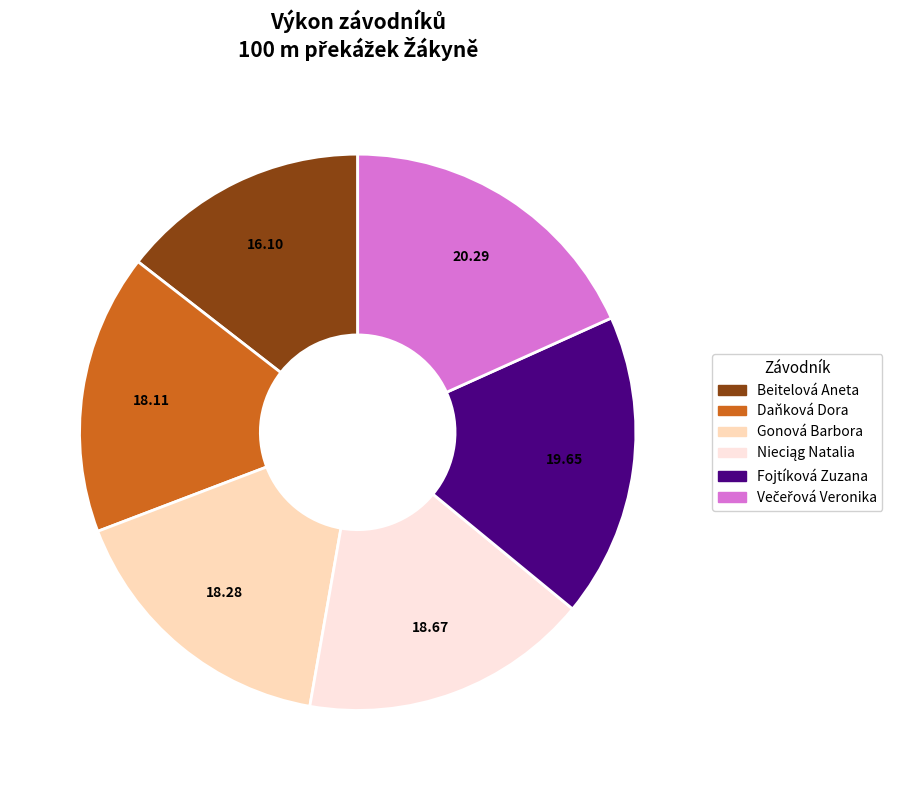

Combined, do Fojtíková Zuzana and Daňková Dora account for over 50%?

No